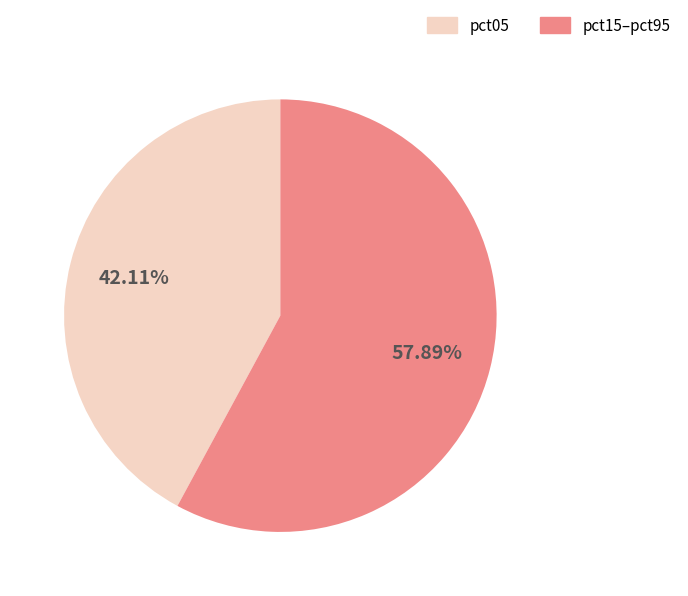

Is there any slice that represents more than half of the pie?

Yes